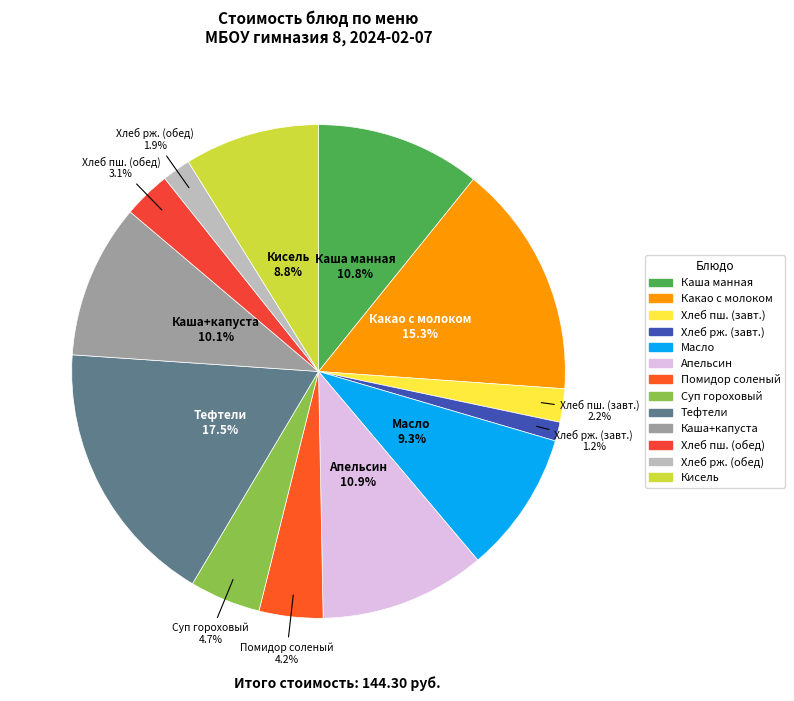

How many segments does this pie chart have?

13